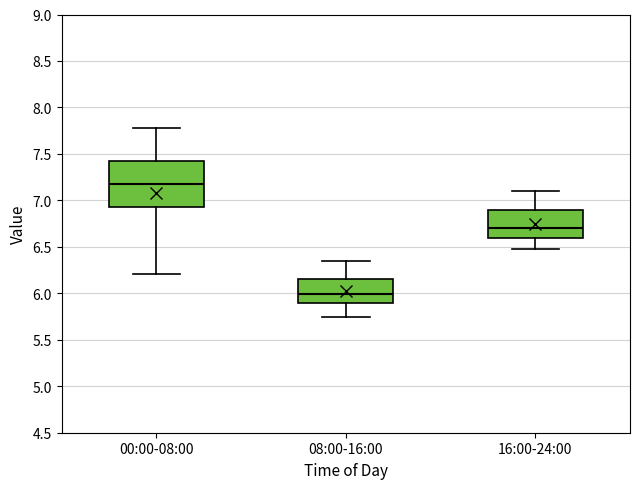

Which box's median line is the lowest?

08:00-16:00